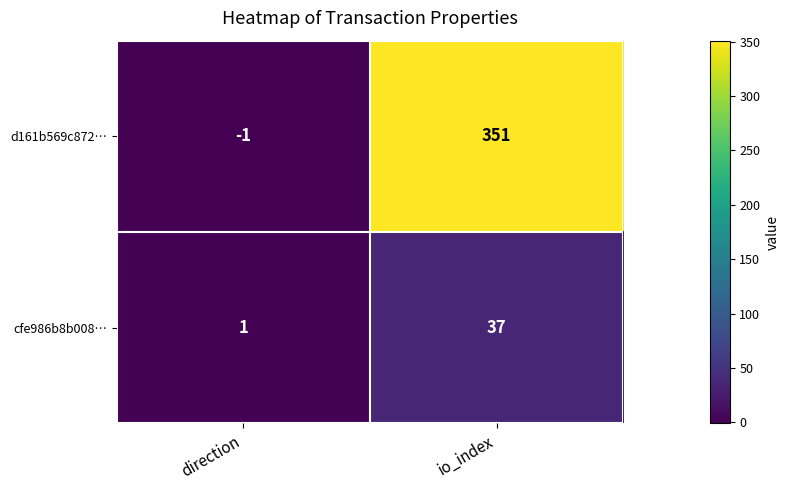

How many categories are shown in the chart?

2